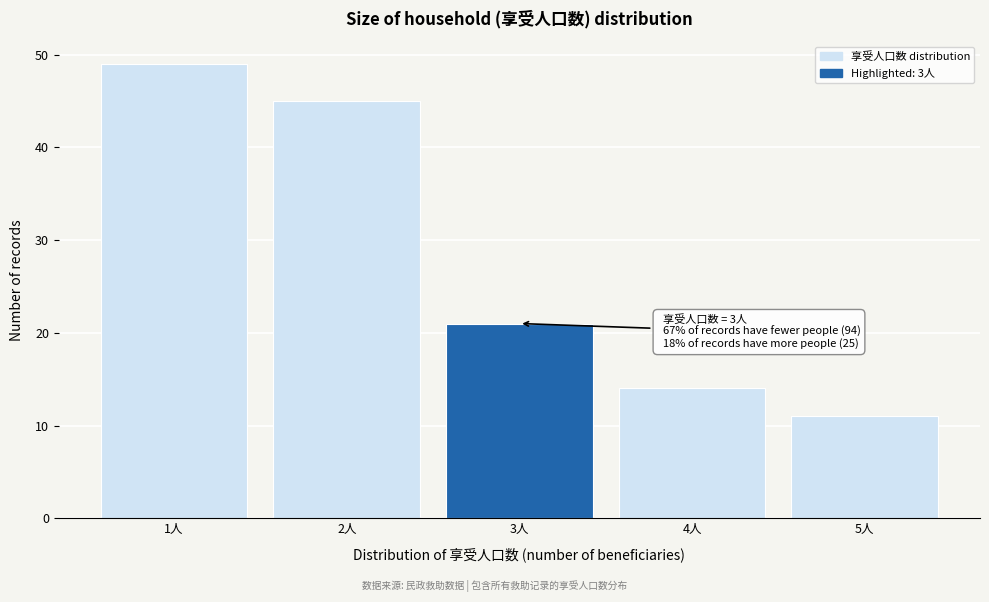

Reading right to left, transcribe all the data shown in this chart.

11	14	21	45	49